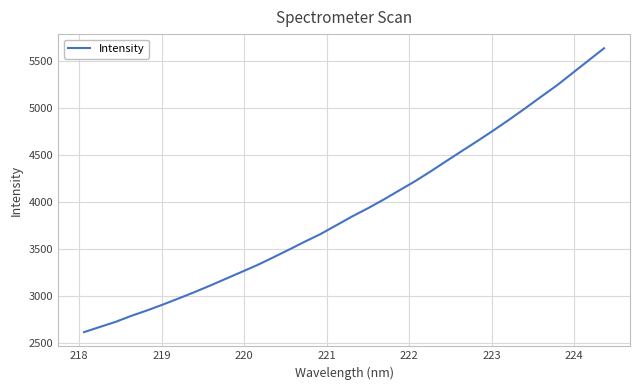

What is the smallest value displayed?

2619.6